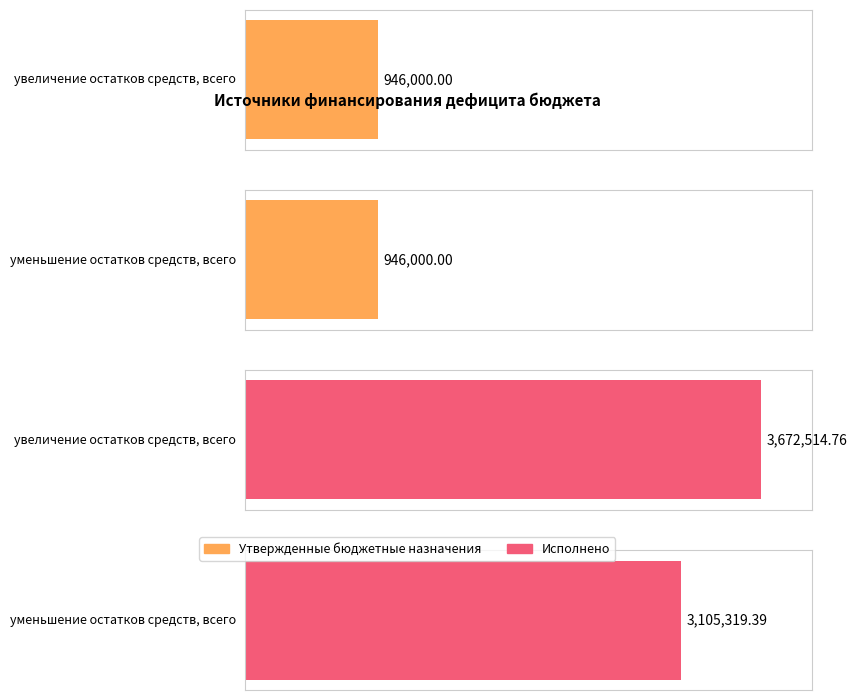

What is the difference between the highest and lowest values at уменьшение остатков средств, всего?

2159319.4